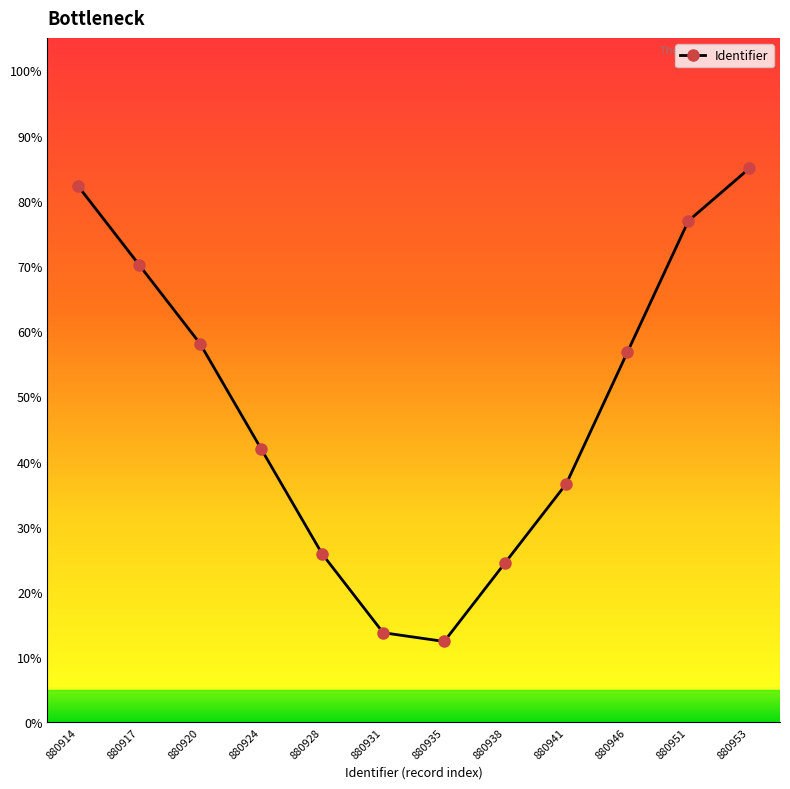

Is it true that the value at 880928 is 25.8?

True